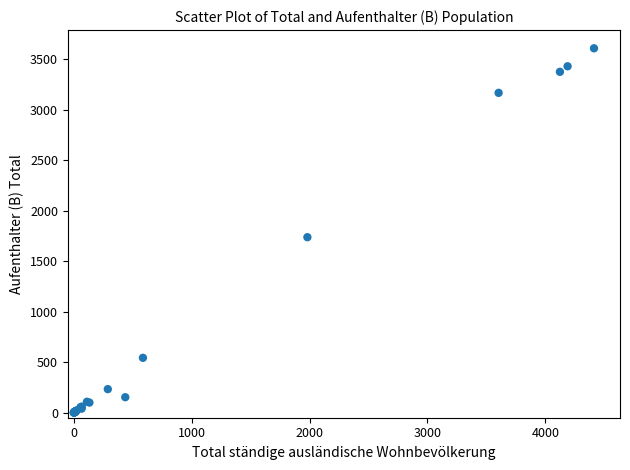

What Y value in the scatter plot is closest to 1804?

1737